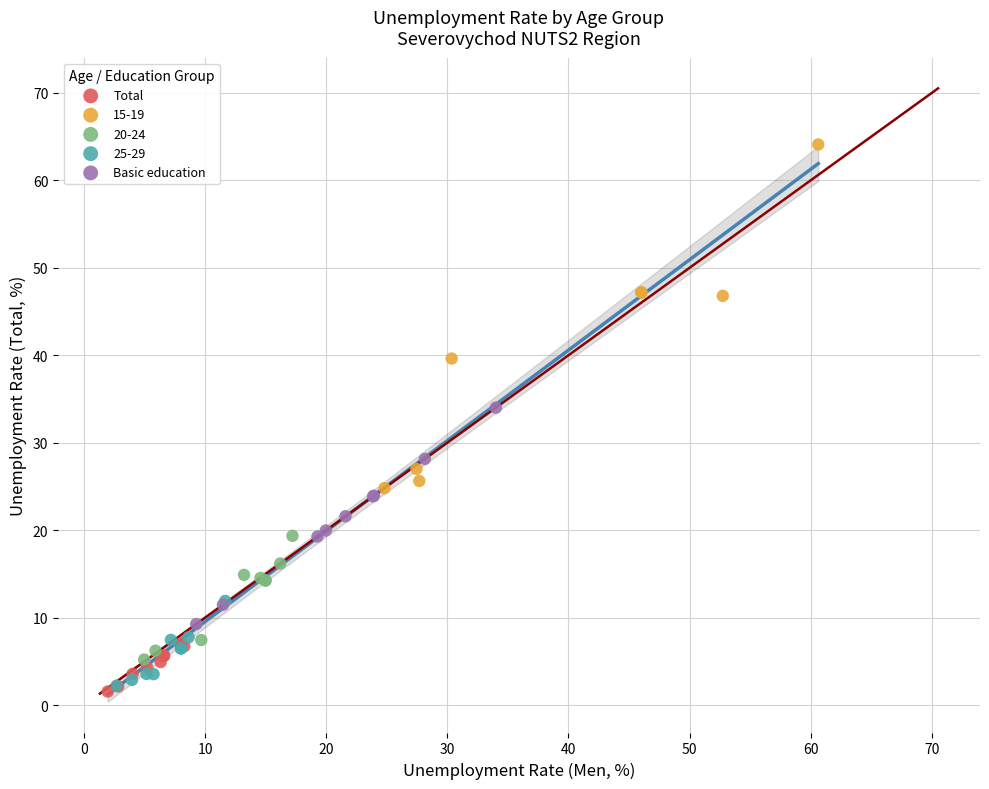

What are all the series names shown in the legend?

Total, 15-19, 20-24, 25-29, Basic education